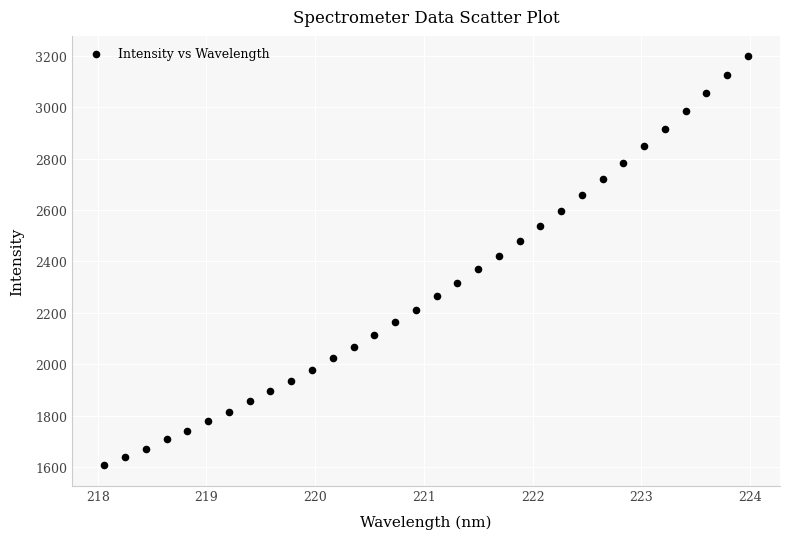

What is the range of X values (max minus min)?

5.9